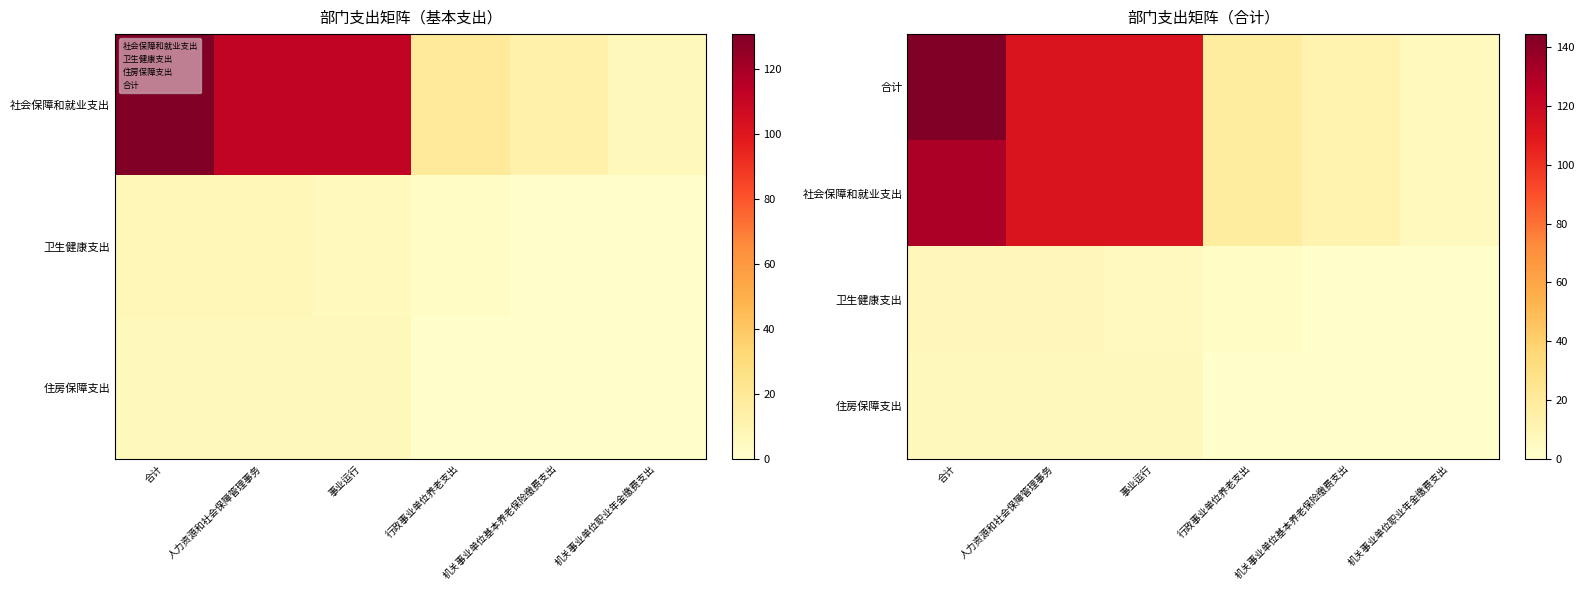

What is the sum of all 合计 values?

405.9